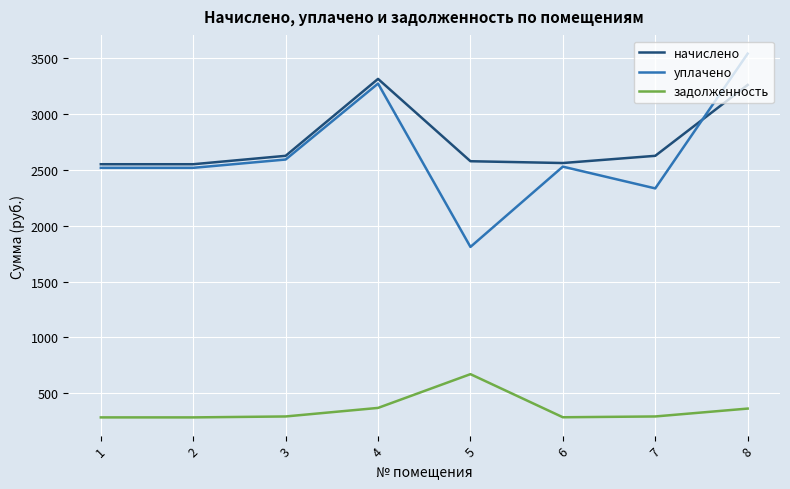

How many interior local peaks does the начислено series have?

1